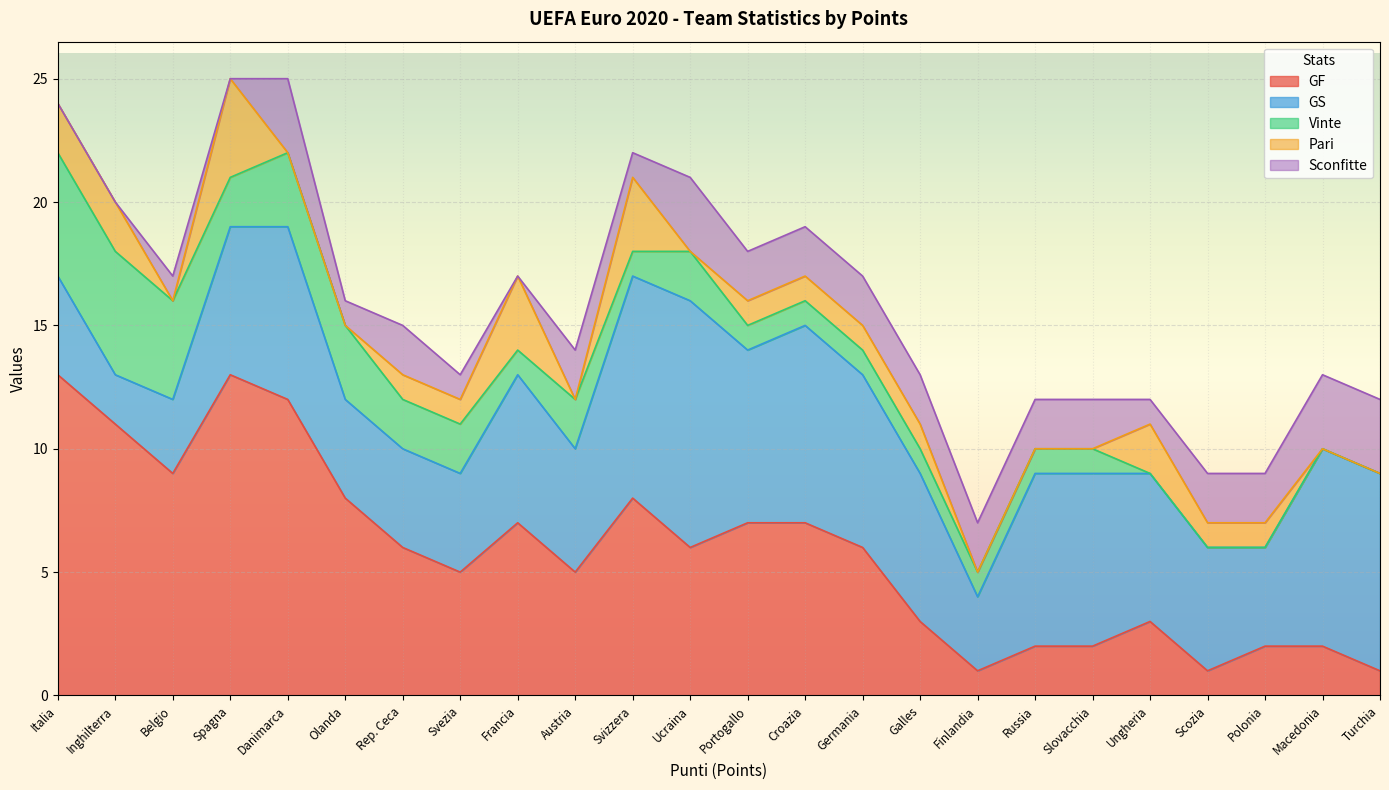

True or false: Vinte and GF intersect in this chart.

False